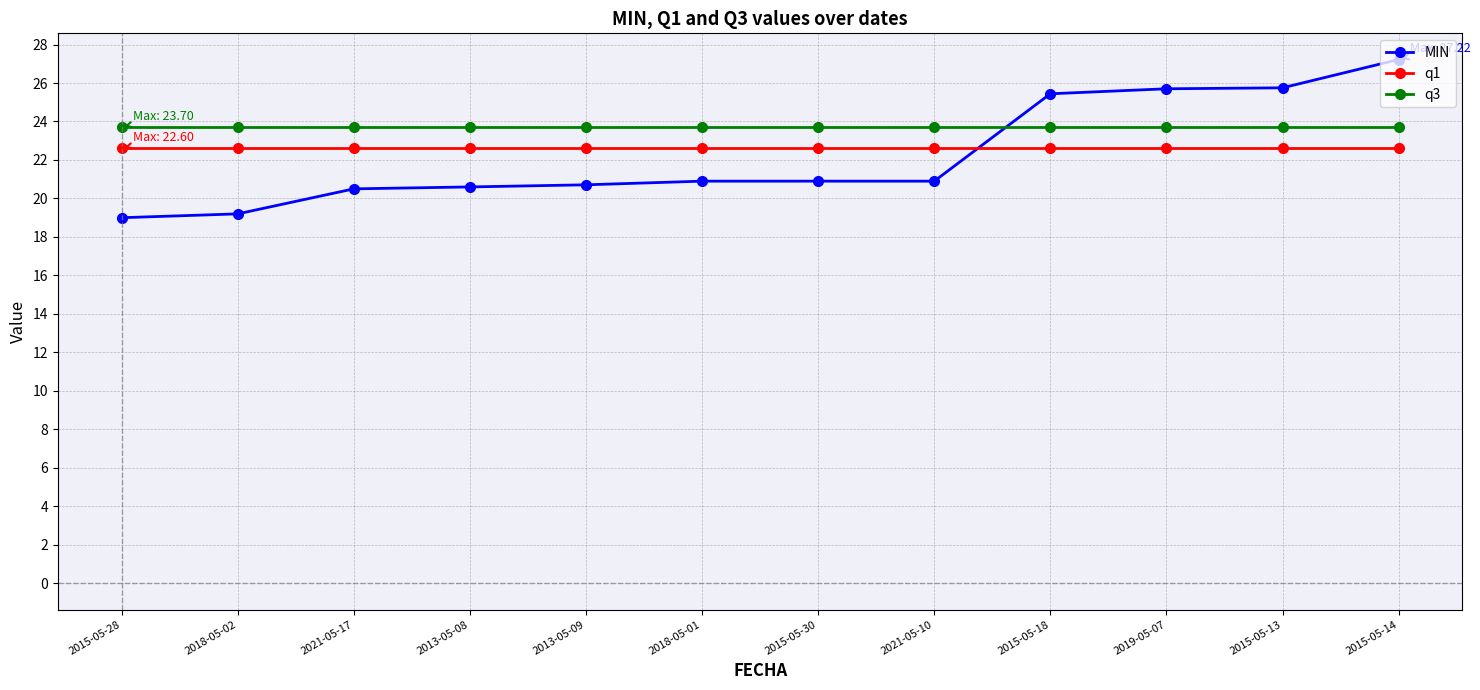

Read the MIN value at 2015-05-14.

27.2